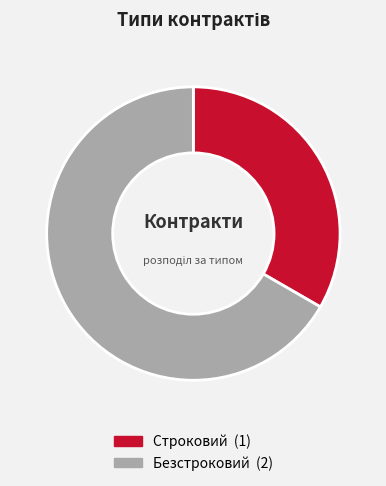

Does Строковий represent more than half of the total?

No